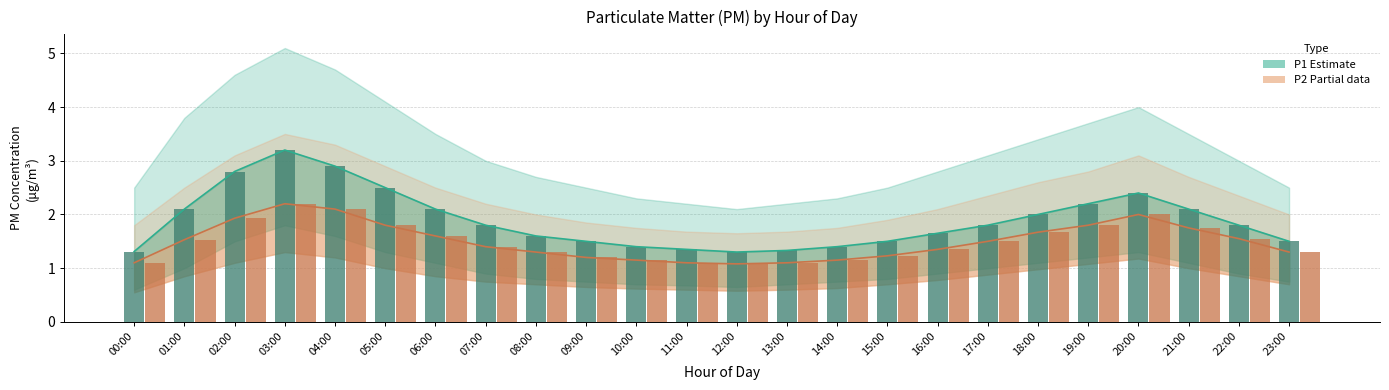

Which label corresponds to the smallest value in the chart?

12:00